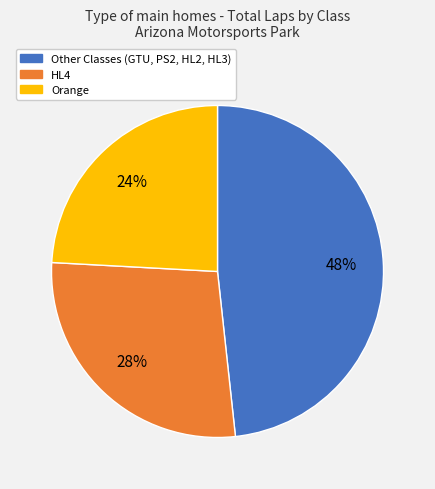

Is there a majority slice in this chart?

No